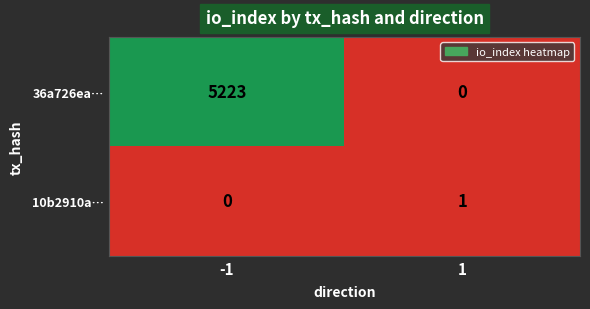

The value of 10b2910a… at 1 is 1. True or false?

True